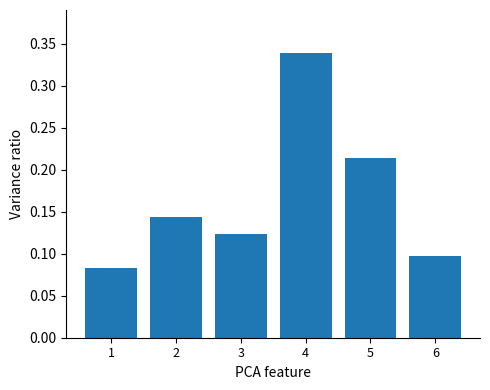

What is the sum of the values at 4 and 1?

0.4